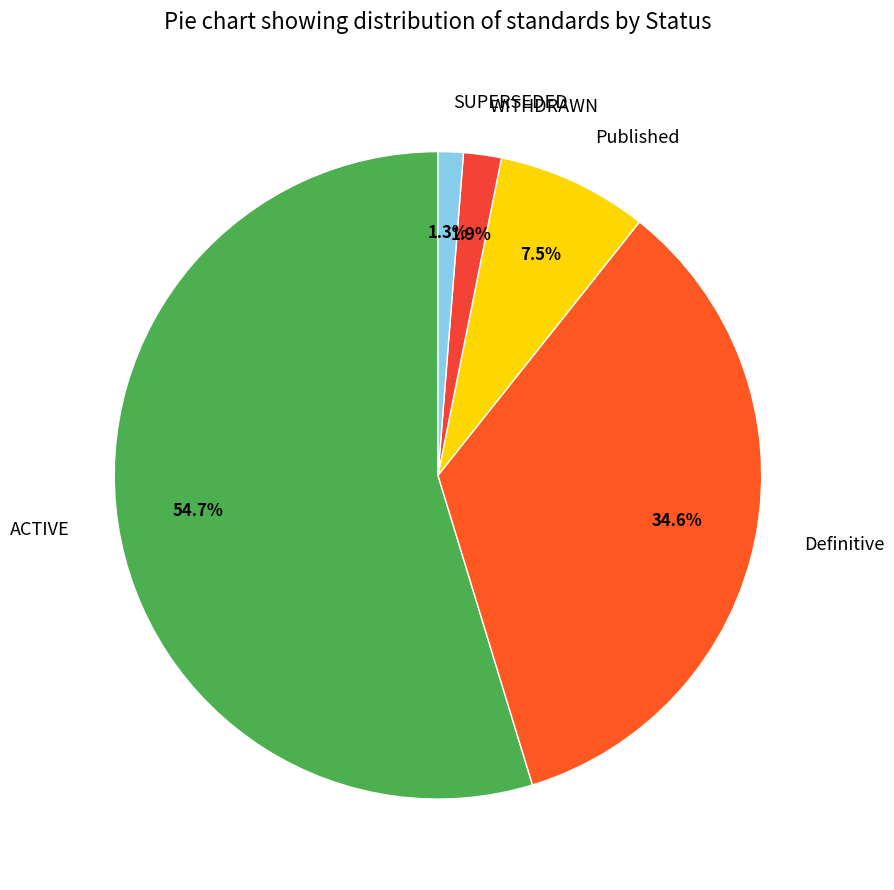

What is the largest slice in the pie chart?

ACTIVE